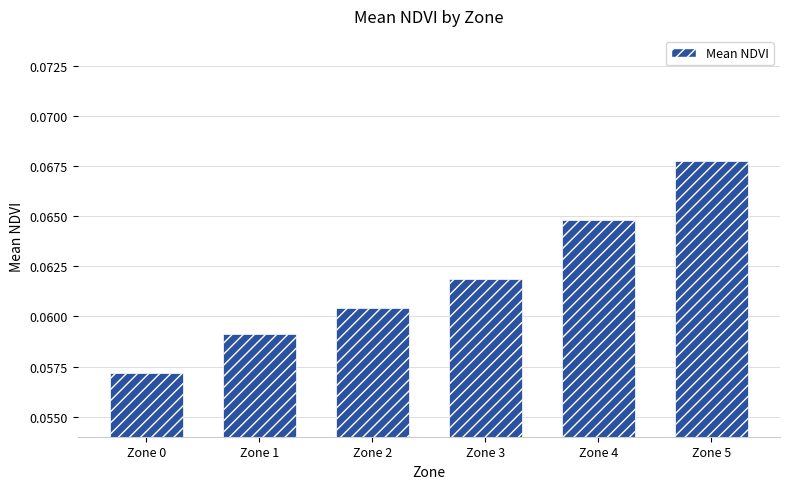

List the labels in order of value, largest first.

Zone 5, Zone 4, Zone 3, Zone 2, Zone 1, Zone 0